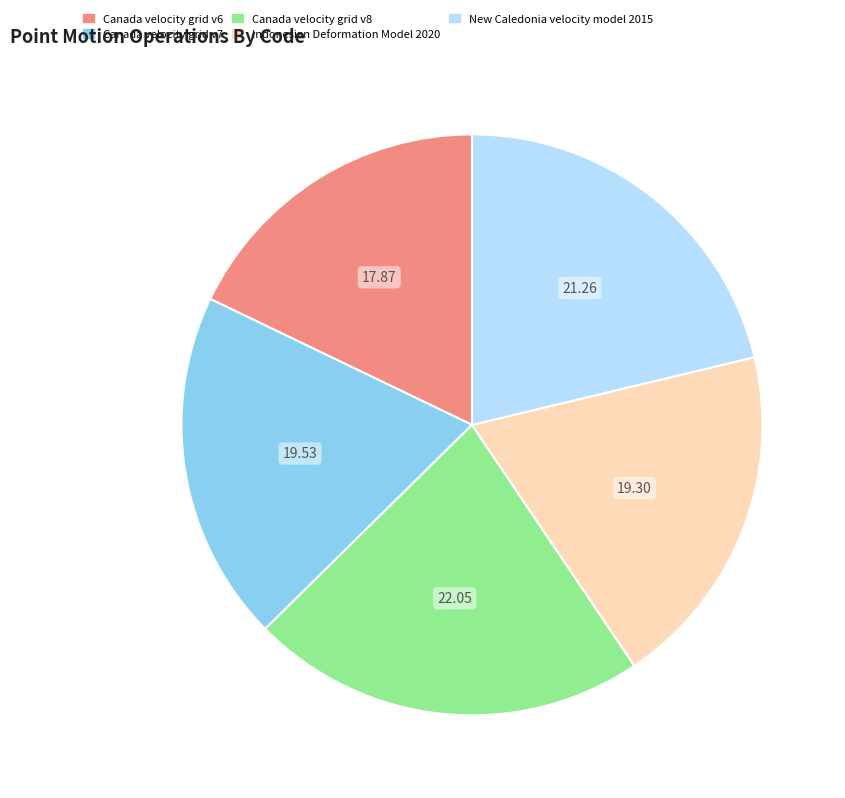

Is there any slice that represents more than half of the pie?

No